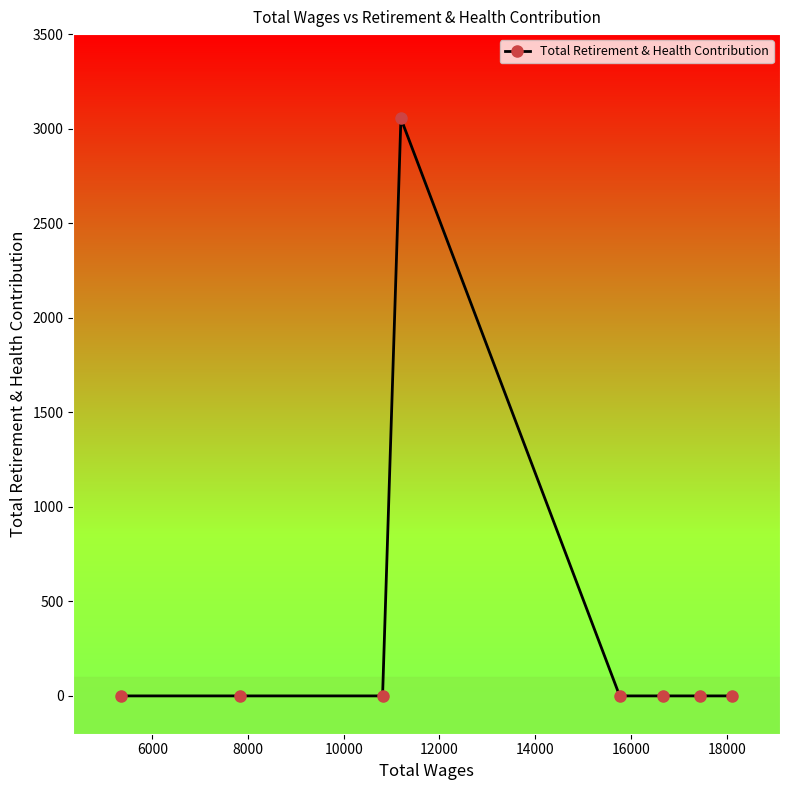

What is the sum of all values?

3054